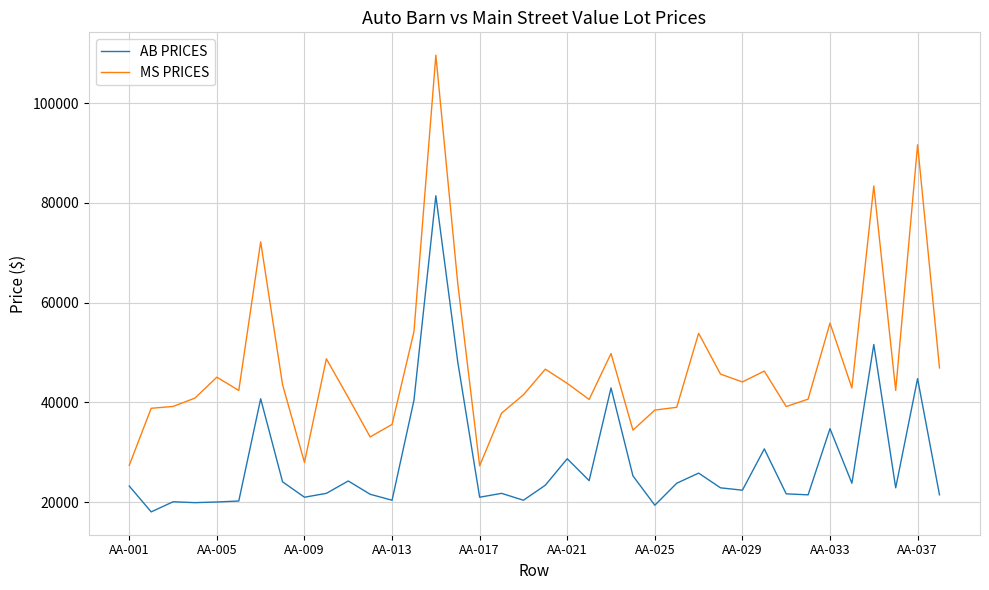

Rank the series by their maximum value, from highest to lowest.

MS PRICES, AB PRICES